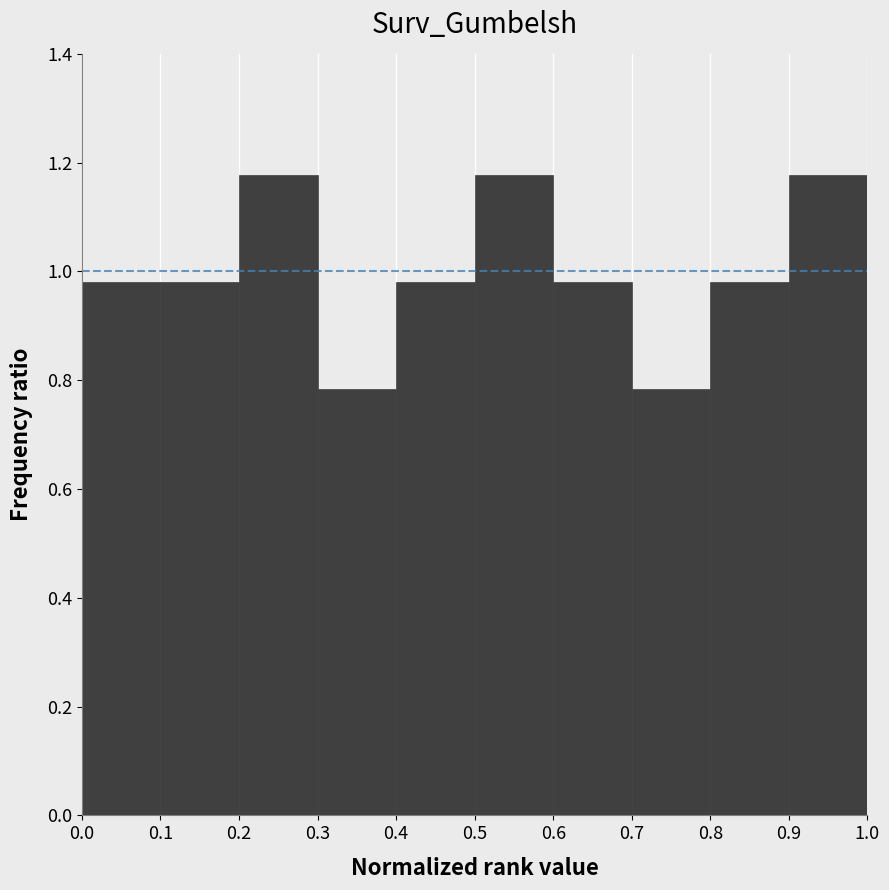

Reading left to right, transcribe this chart: for each bar, give the range it covers on the x-axis and its height. The values are not printed on the chart, so give them approximately, as read against the axis.

0.0 to 0.1: 0.98
0.1 to 0.2: 0.98
0.2 to 0.3: 1.18
0.3 to 0.4: 0.78
0.4 to 0.5: 0.98
0.5 to 0.6: 1.18
0.6 to 0.7: 0.98
0.7 to 0.8: 0.78
0.8 to 0.9: 0.98
0.9 to 1.0: 1.18